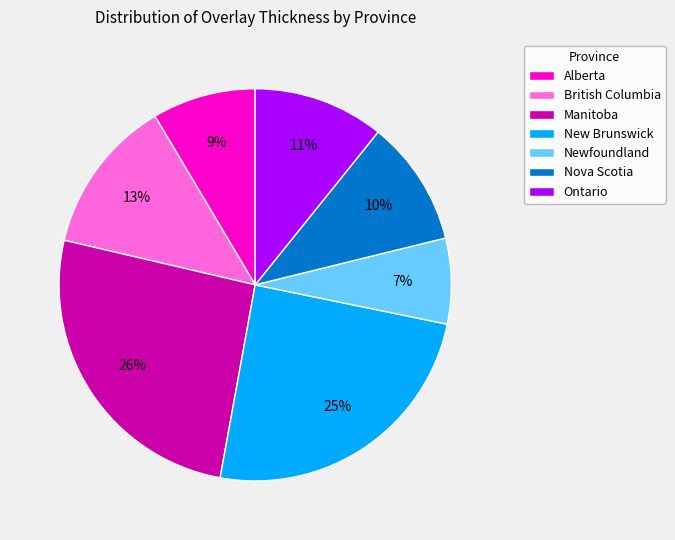

Is it true that Newfoundland is 7% of the pie?

True